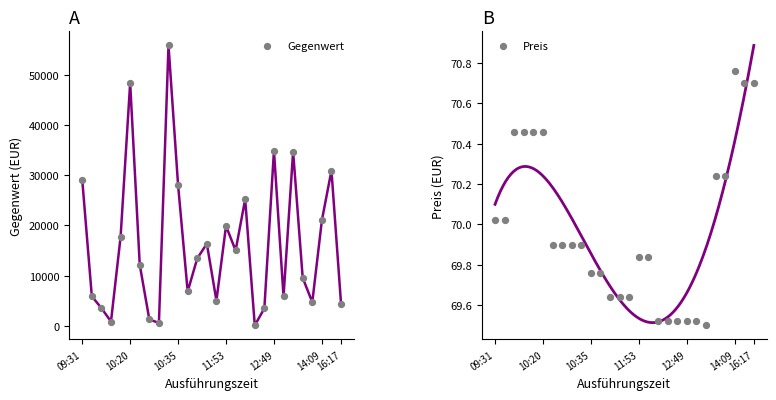

Which series has the largest total across all categories?

Gegenwert